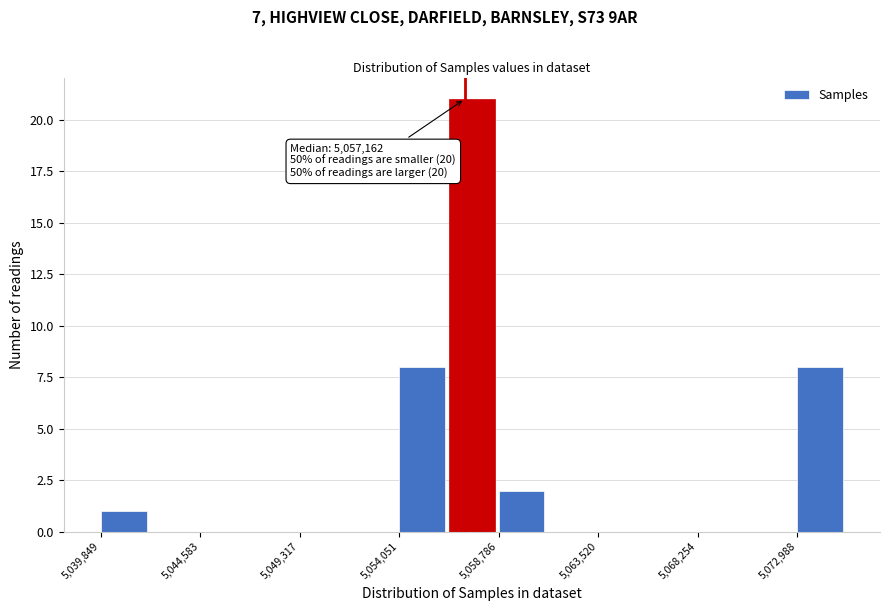

Over which range of the x-axis is the bar tallest?

5056500 to 5059000